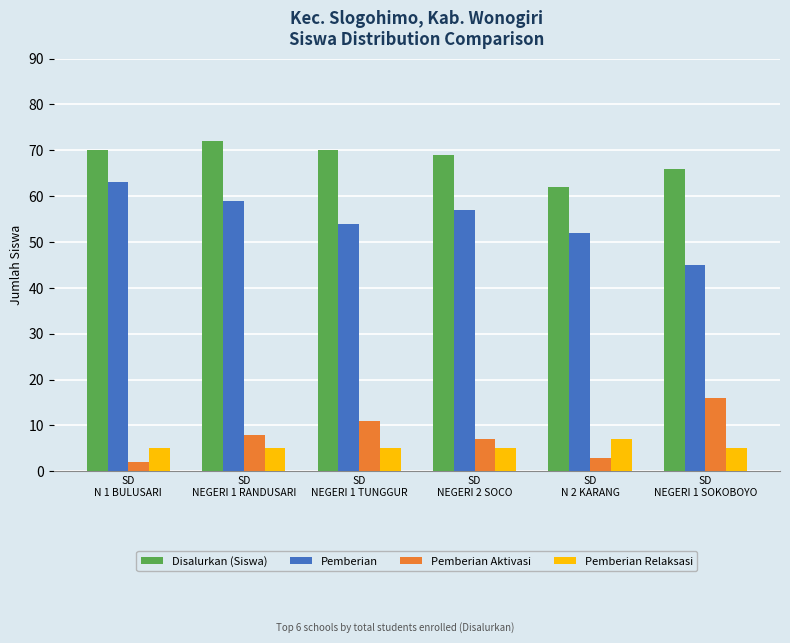

Between SD
NEGERI 1 RANDUSARI and SD
N 2 KARANG, which series saw the biggest shift?

Disalurkan (Siswa)